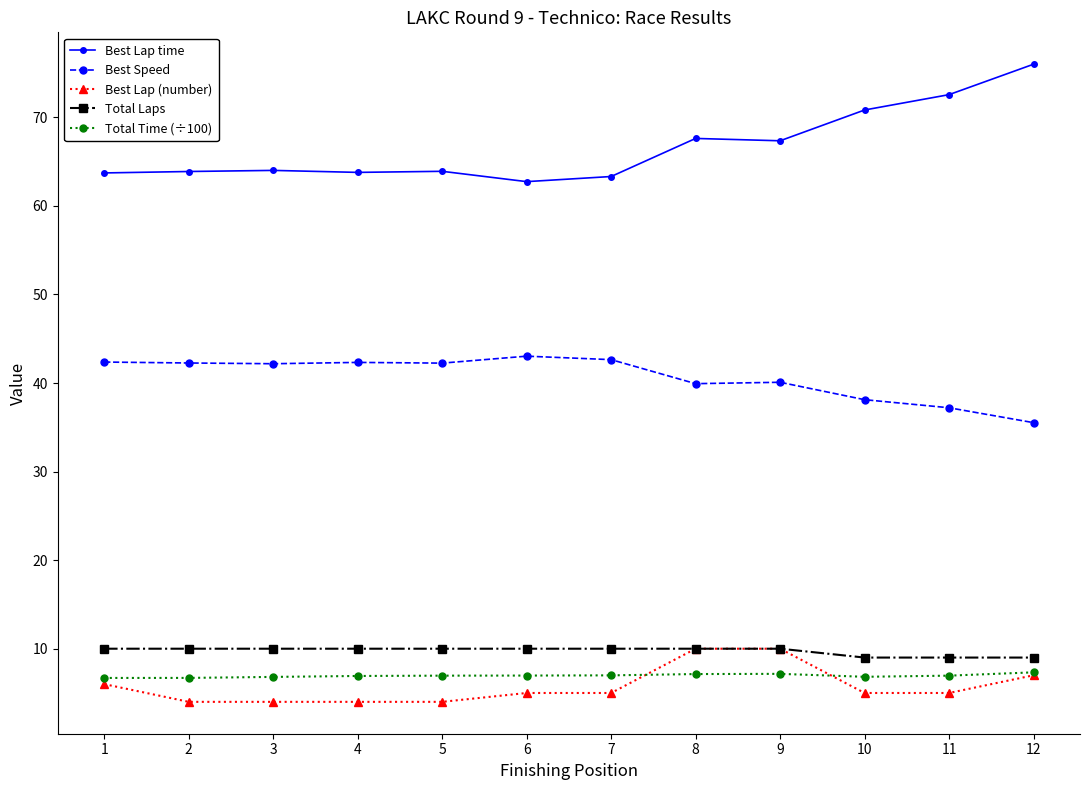

How many lines are shown in the chart?

5